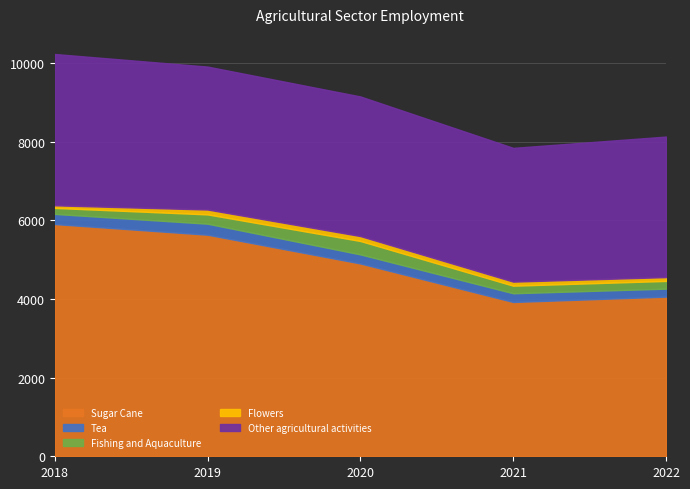

What is the total value across all series at 2018?

10225